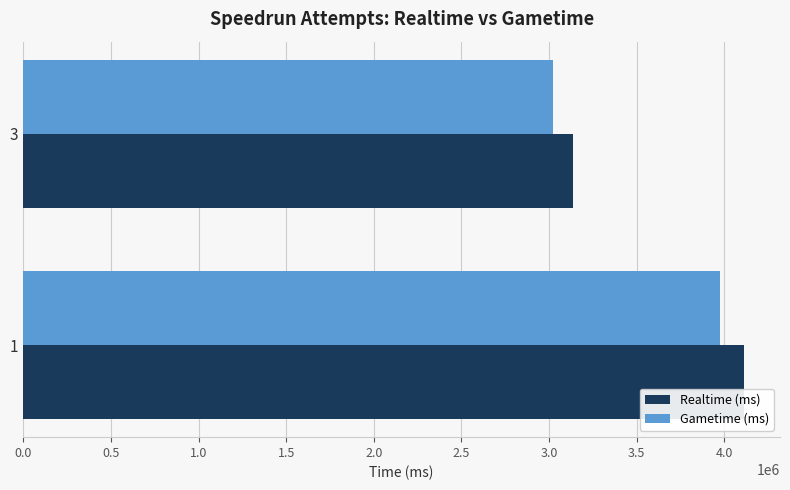

Which series has the largest range (max minus min)?

Realtime (ms)